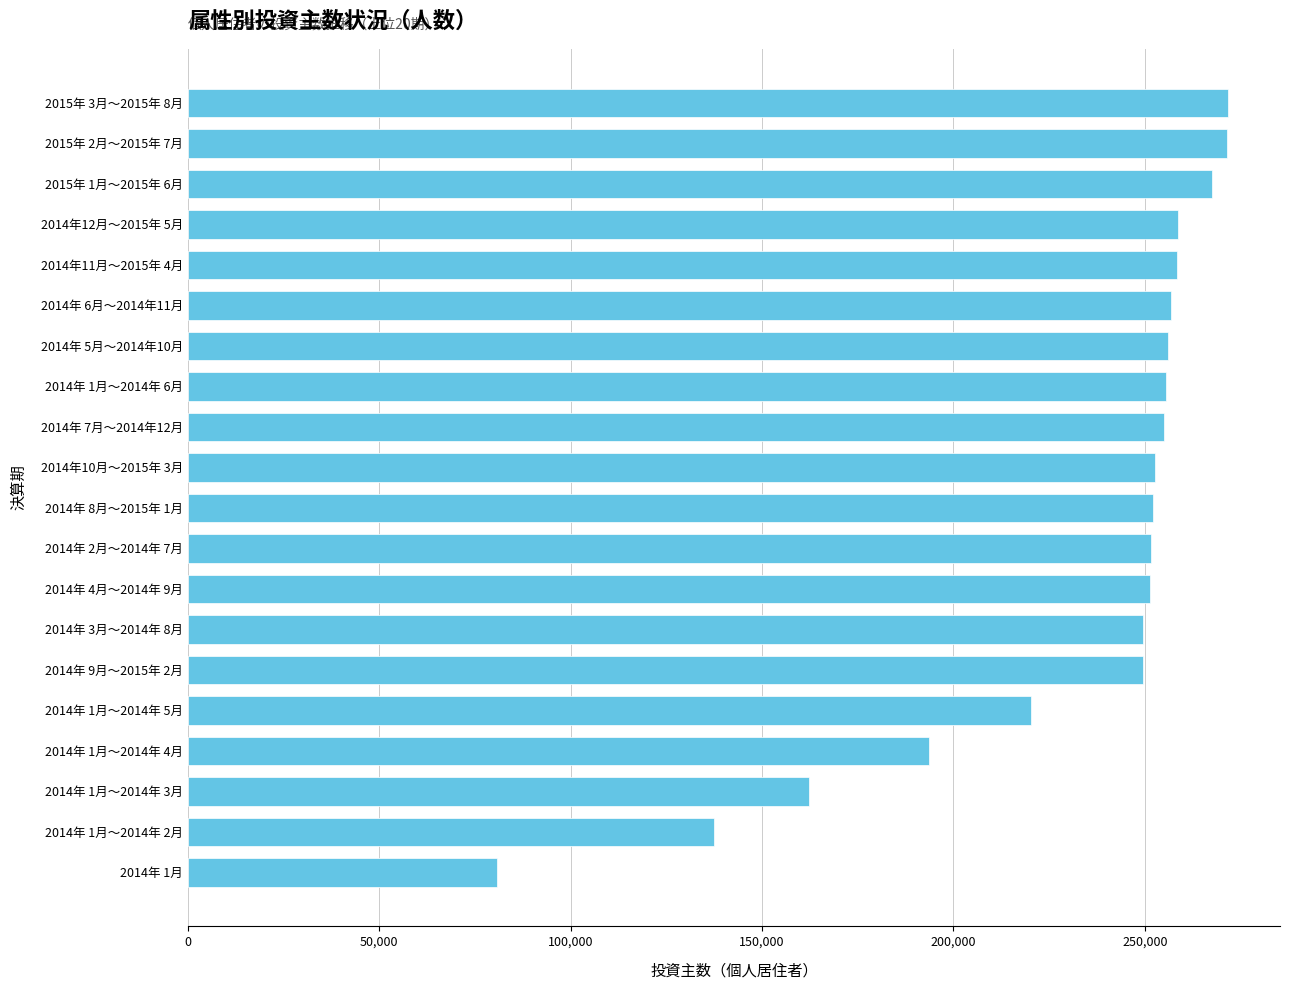

Is it true that the value at 2014年 1月～2014年 2月 is 137476?

True